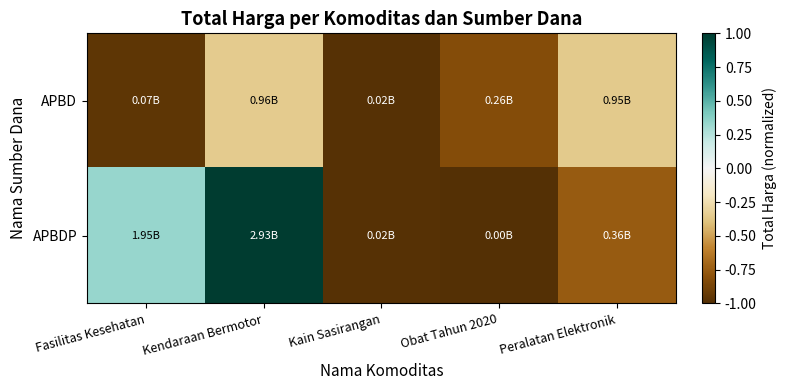

Reading left to right, transcribe all the data shown in this chart.

APBD: Fasilitas Kesehatan=-1.0	Kendaraan Bermotor=-0.3	Kain Sasirangan=-1.0	Obat Tahun 2020=-0.8	Peralatan Elektronik=-0.4
APBDP: Fasilitas Kesehatan=0.3	Kendaraan Bermotor=1.0	Kain Sasirangan=-1.0	Obat Tahun 2020=-1.0	Peralatan Elektronik=-0.8